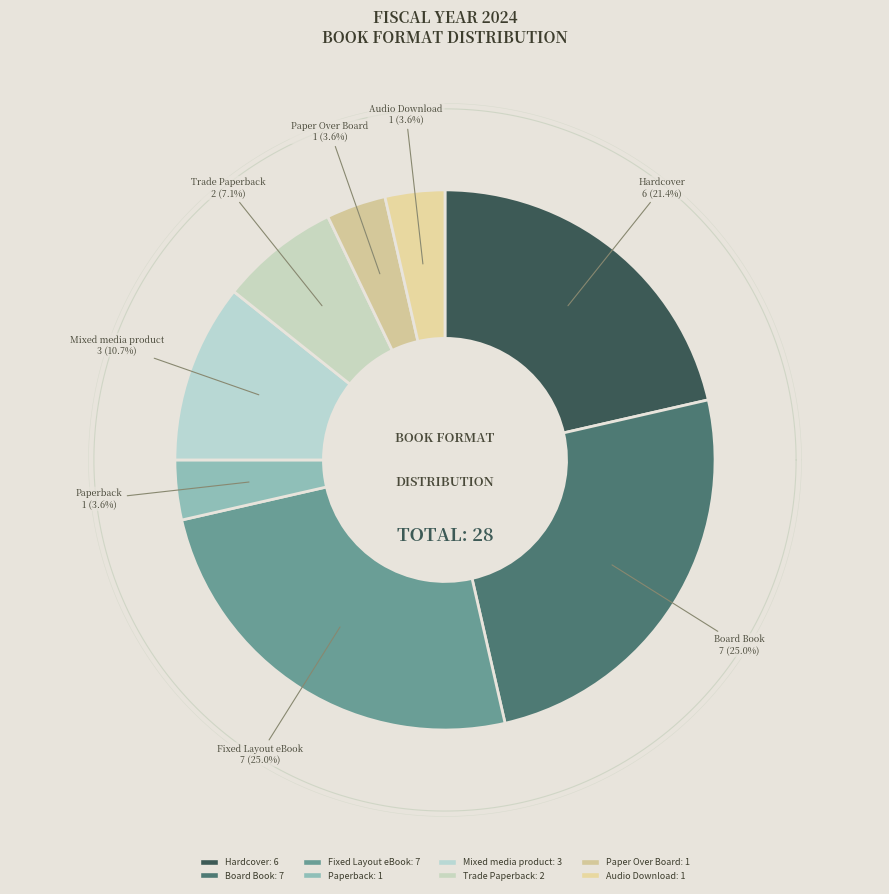

Rank the categories by value from lowest to highest.

Paperback, Paper Over Board, Audio Download, Trade Paperback, Mixed media product, Hardcover, Board Book, Fixed Layout eBook